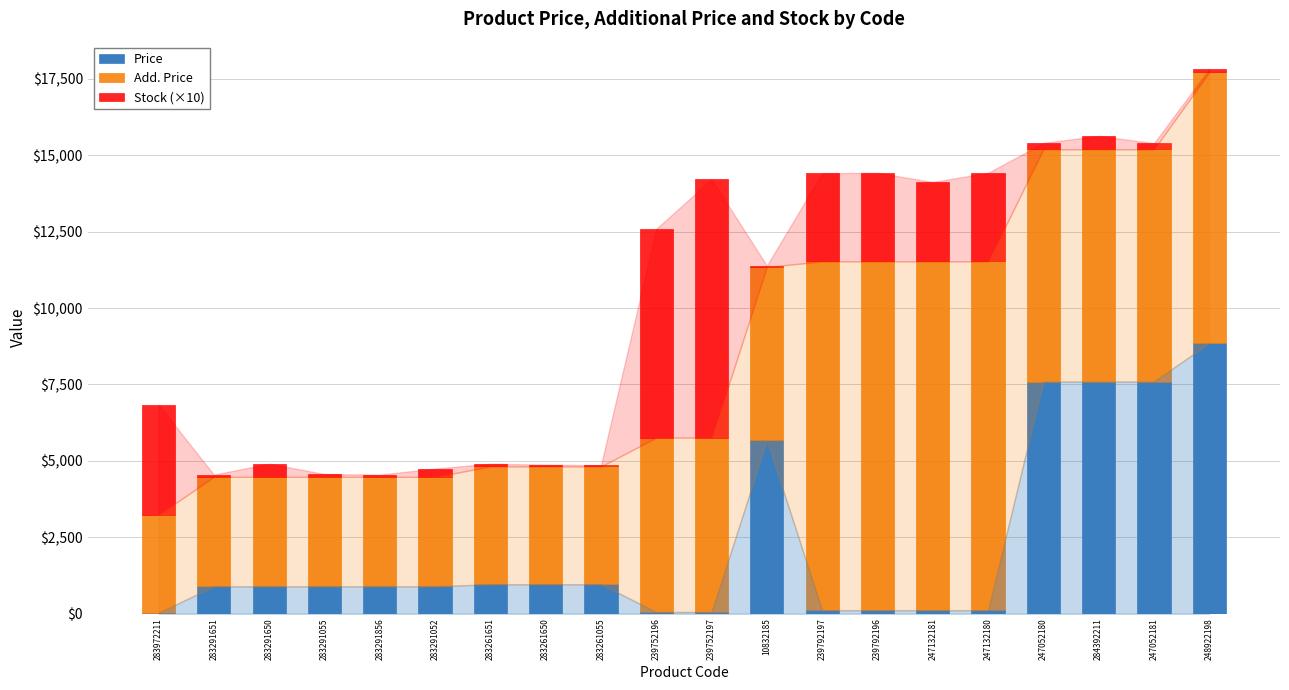

At which label does Price reach its peak?

248922198